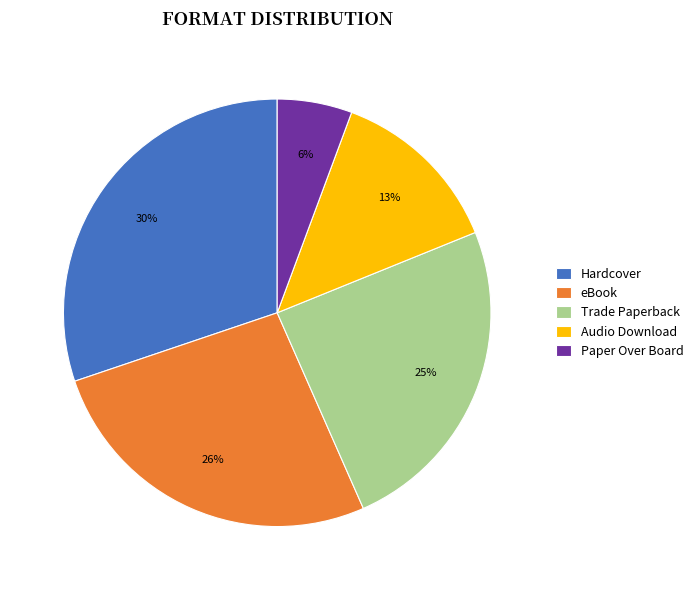

How many slices are in this pie chart?

5